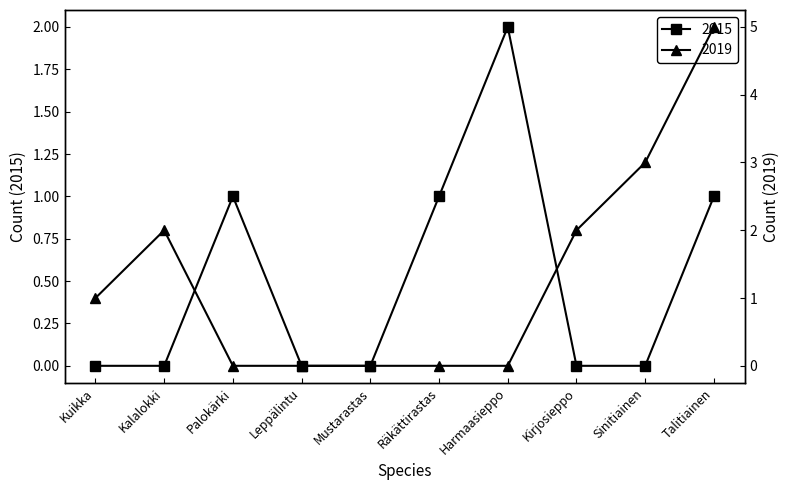

What is the sum of the 2019 values at Palokärki and Sinitiainen?

3